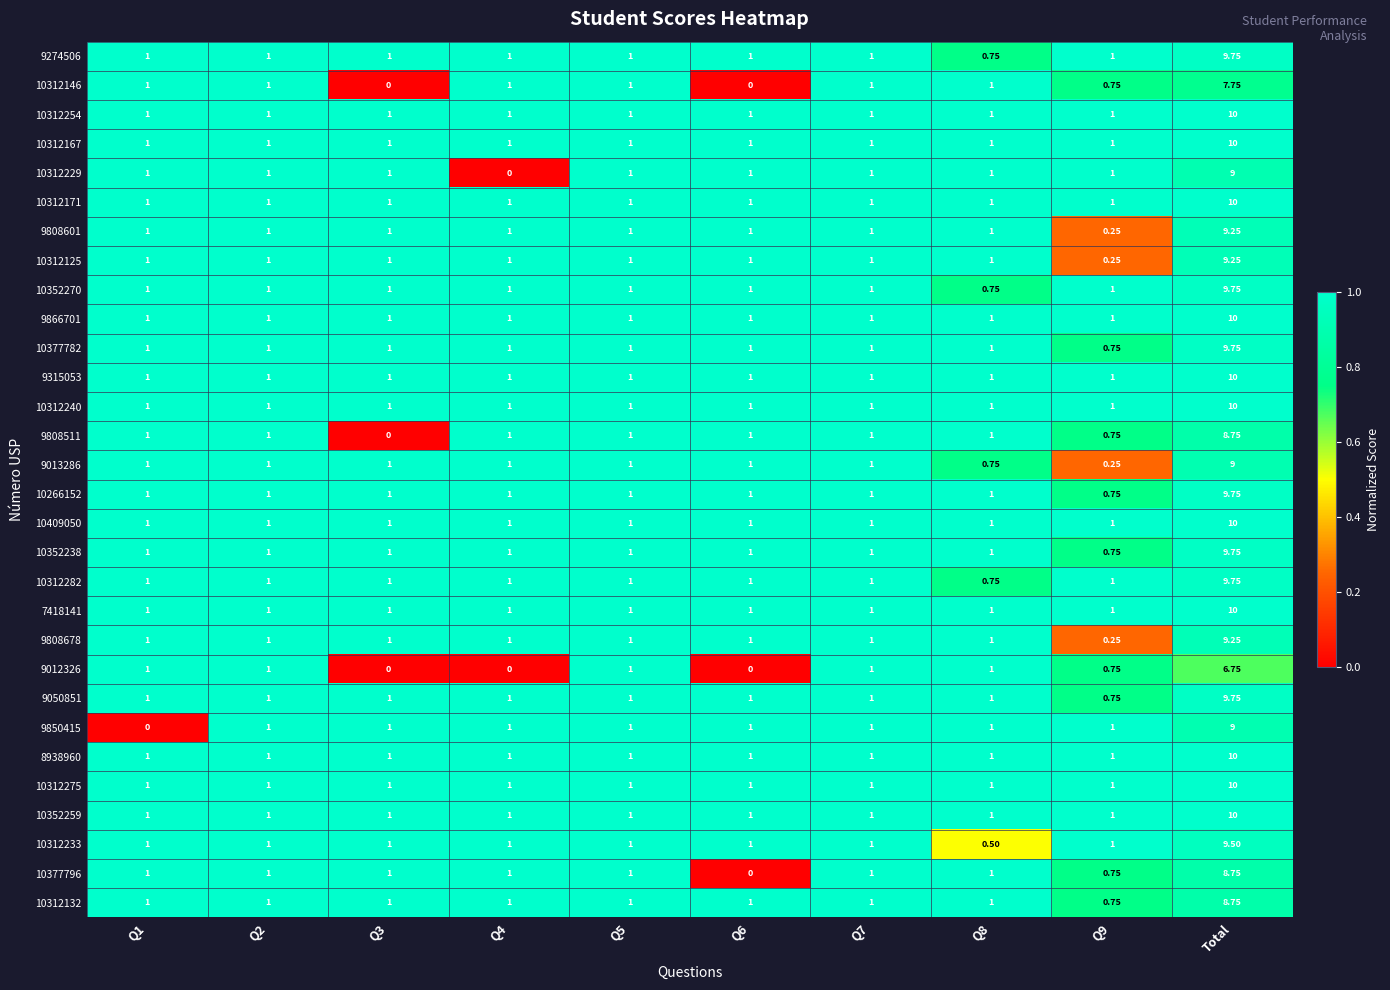

Which category has the highest value in the 10312229 series?

Total